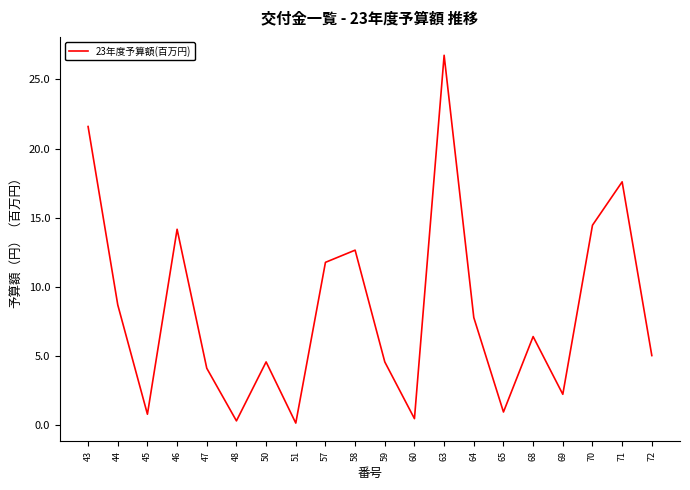

The value at 57 is 4.1. True or false?

False